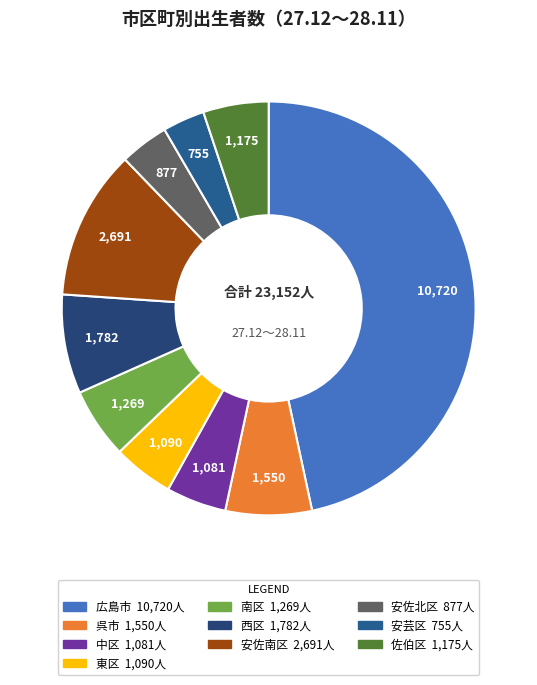

Which slice is the largest?

広島市